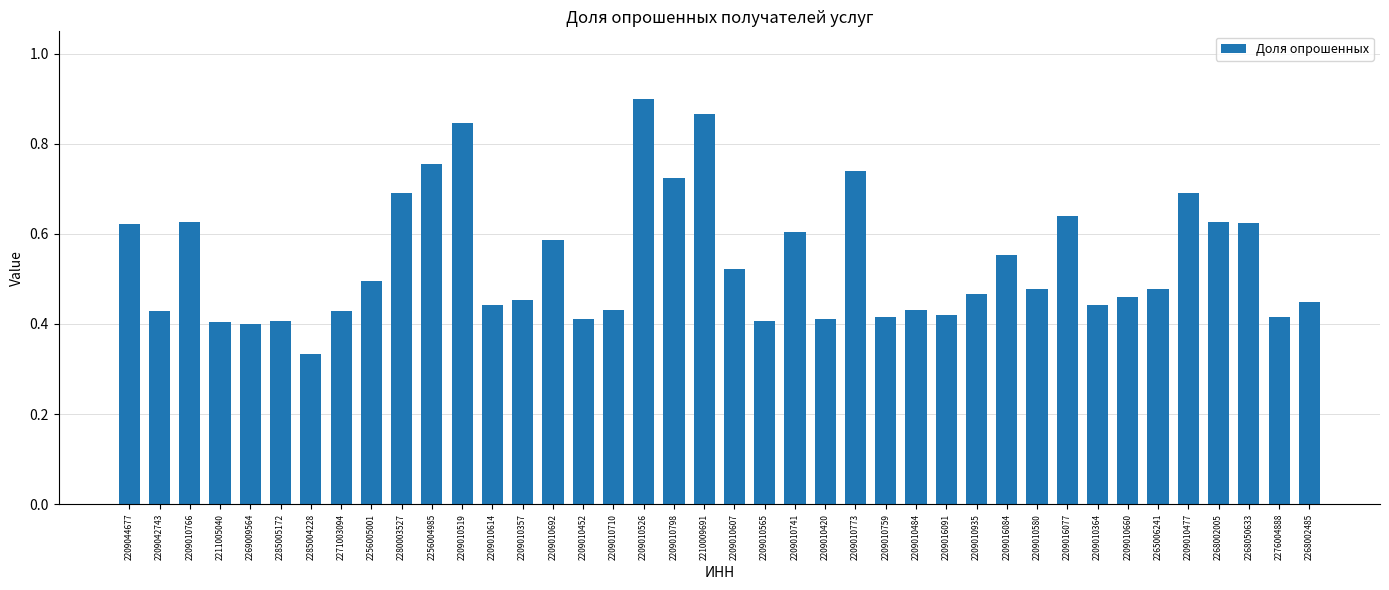

Where is the data nearest to the value 0?

2285004228